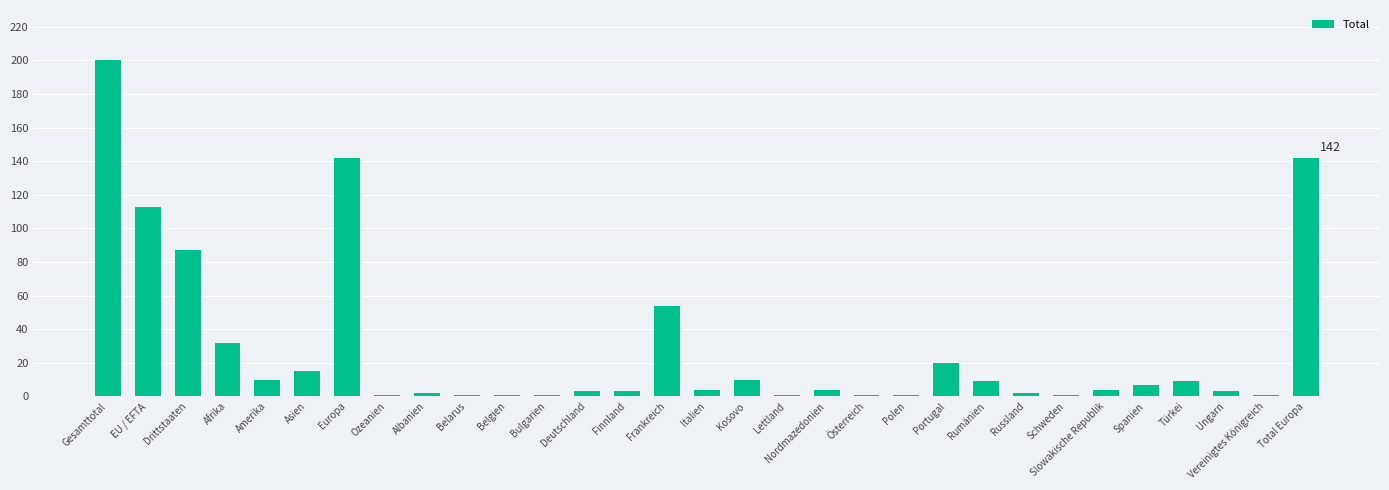

What is the change in value from Deutschland to Kosovo?

+7